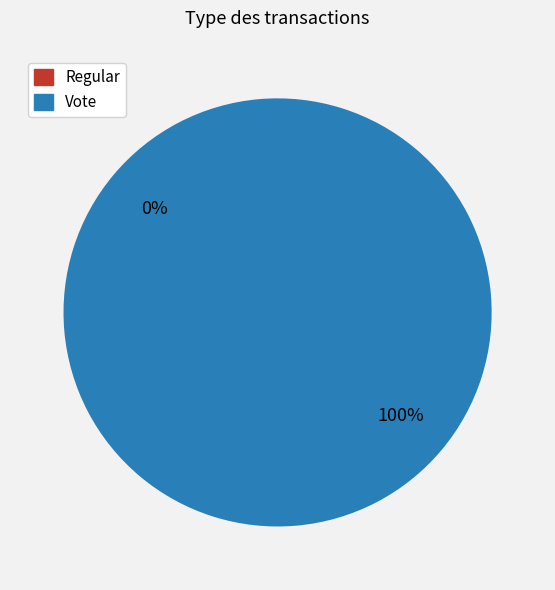

Combined, do Vote and Regular account for over 50%?

Yes